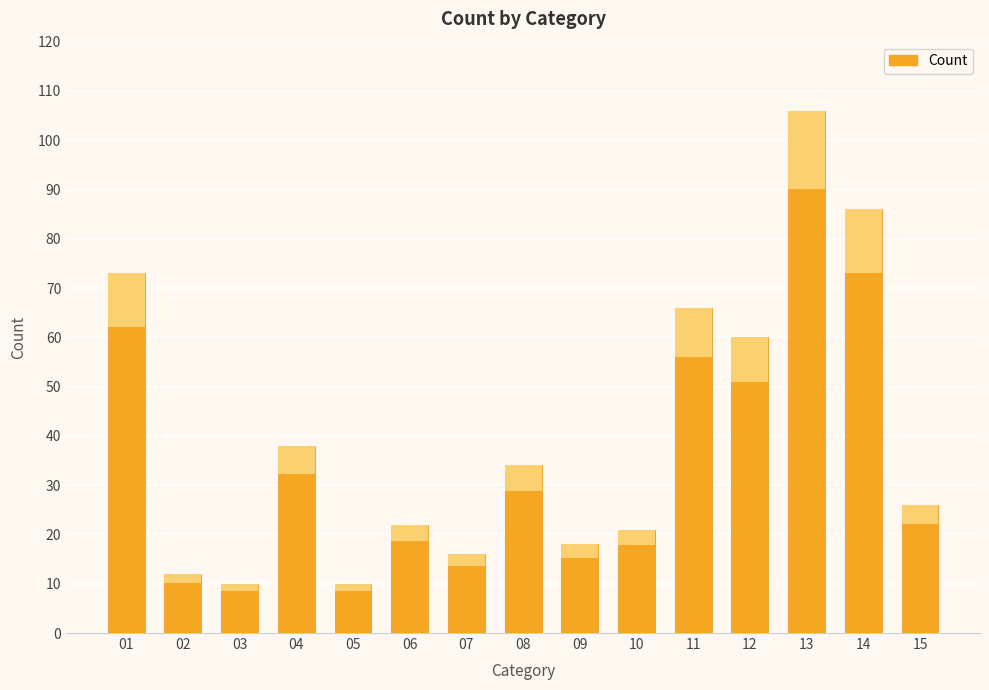

List the labels in order of value, largest first.

13, 14, 01, 11, 12, 04, 08, 15, 06, 10, 09, 07, 02, 03, 05